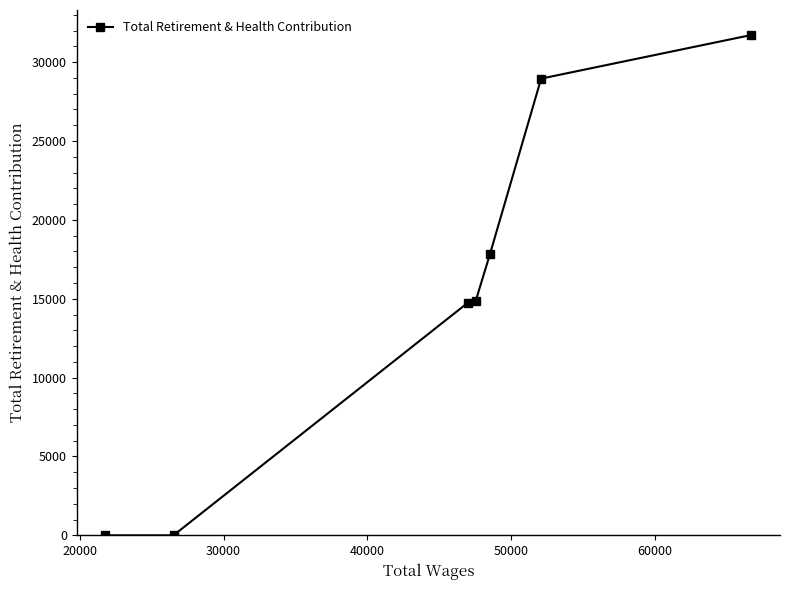

What is the difference between the maximum and minimum values?

31722